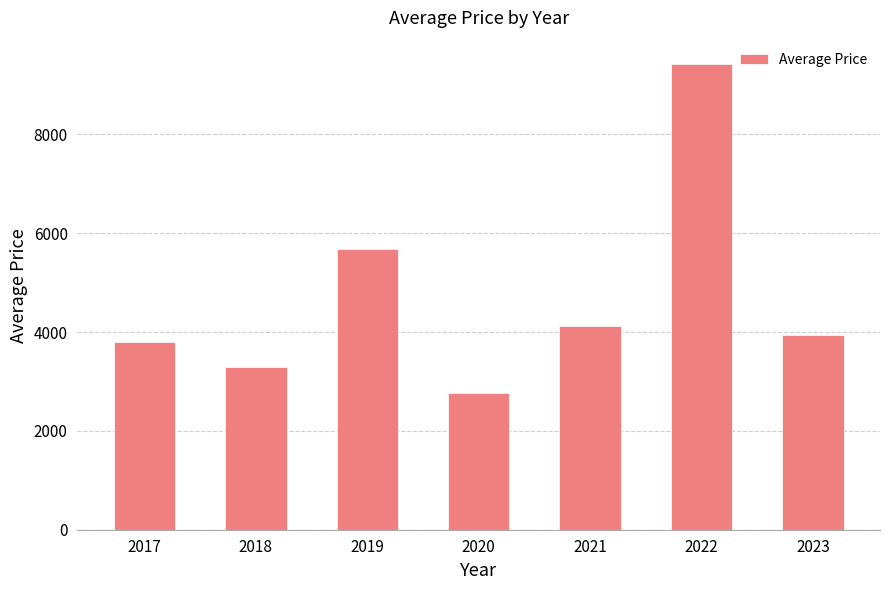

Where does the data first go above 3950?

2019